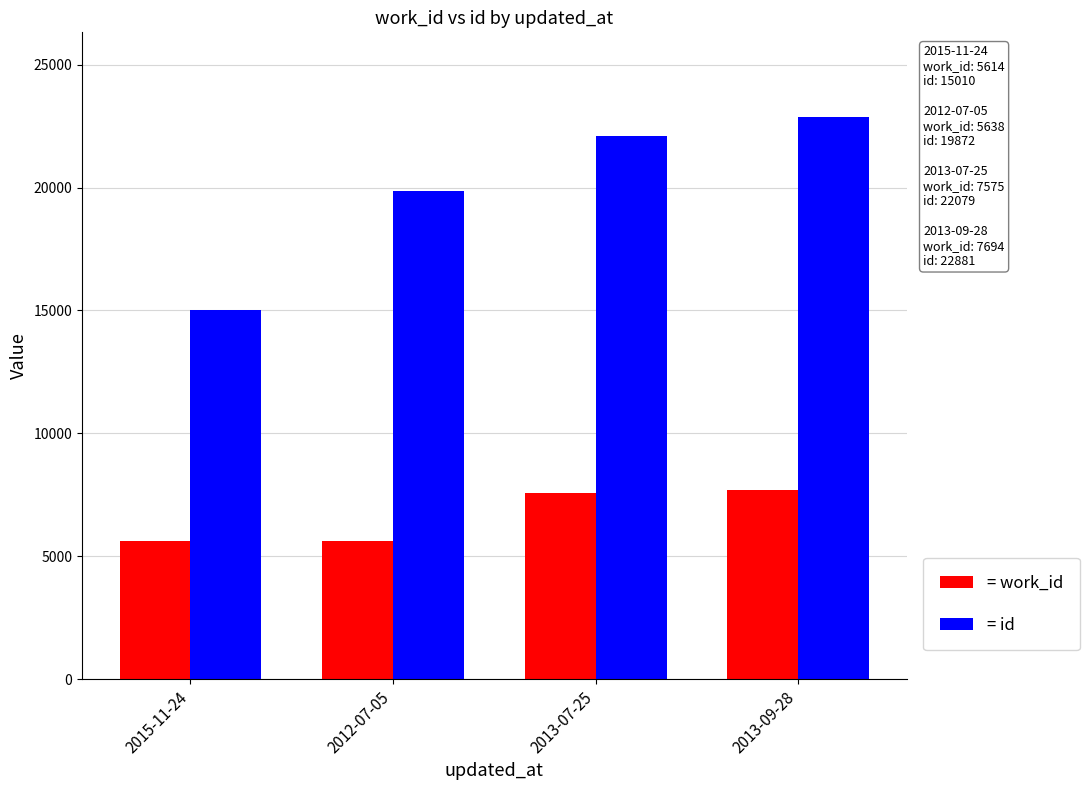

What is the maximum value shown in the chart?

22881